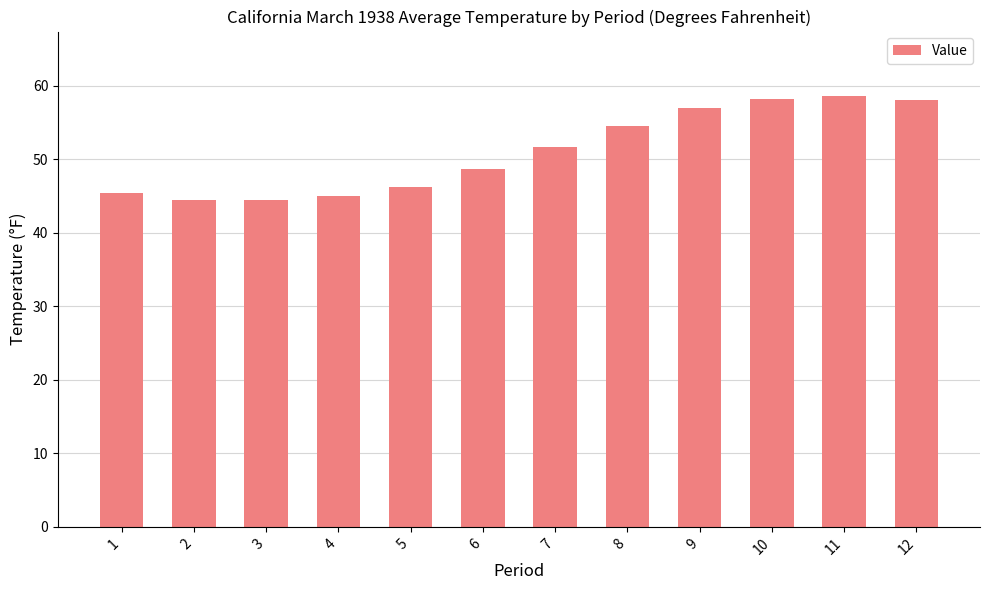

Read the value at 2.

44.5